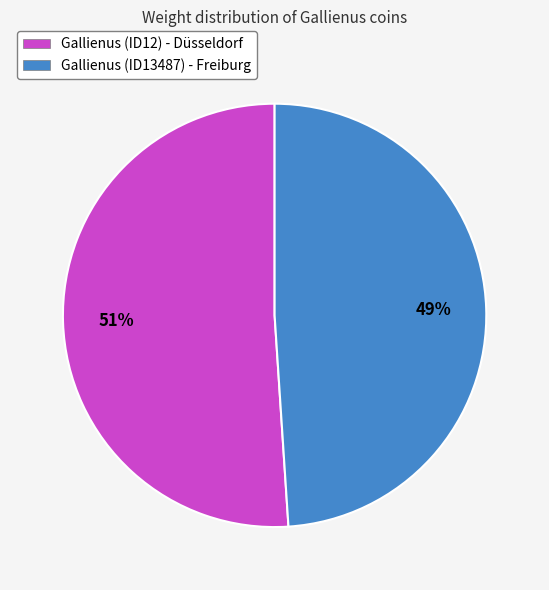

Which slice represents more than half of the pie?

Gallienus (ID12) - Düsseldorf